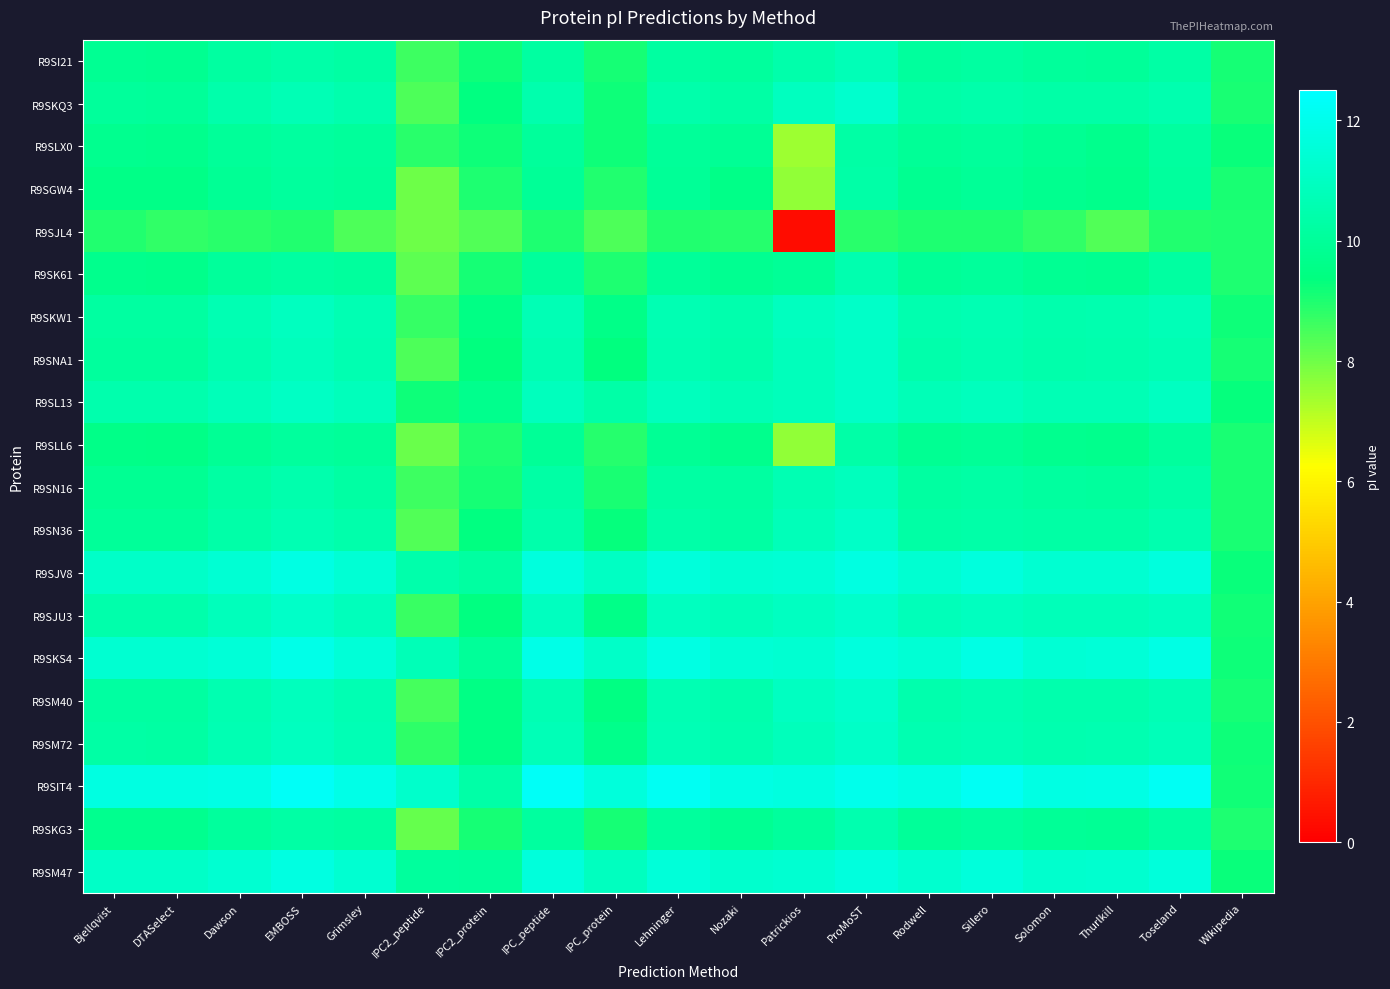

Which category has the highest value across all series?

EMBOSS